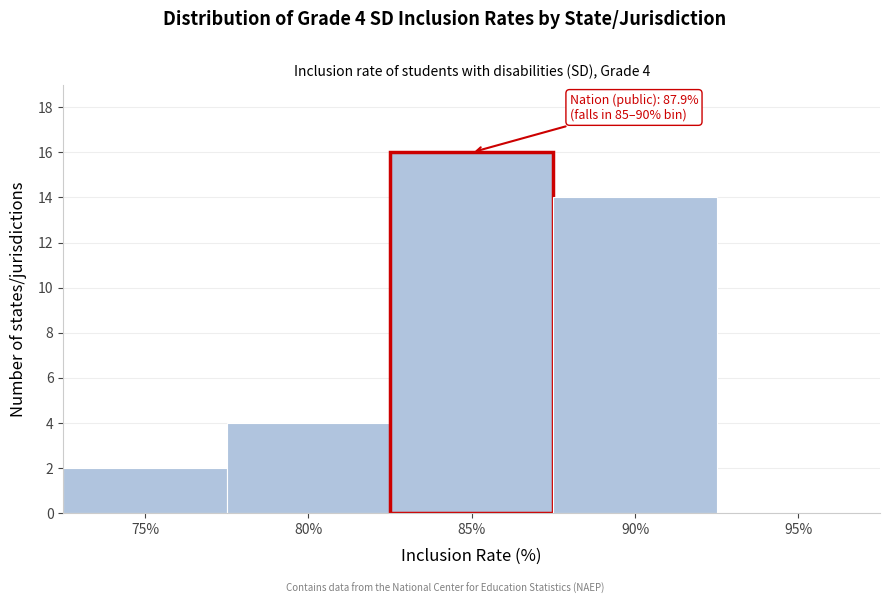

Reading left to right, list all the values displayed in this chart.

75%=2	80%=4	85%=16	90%=14	95%=0